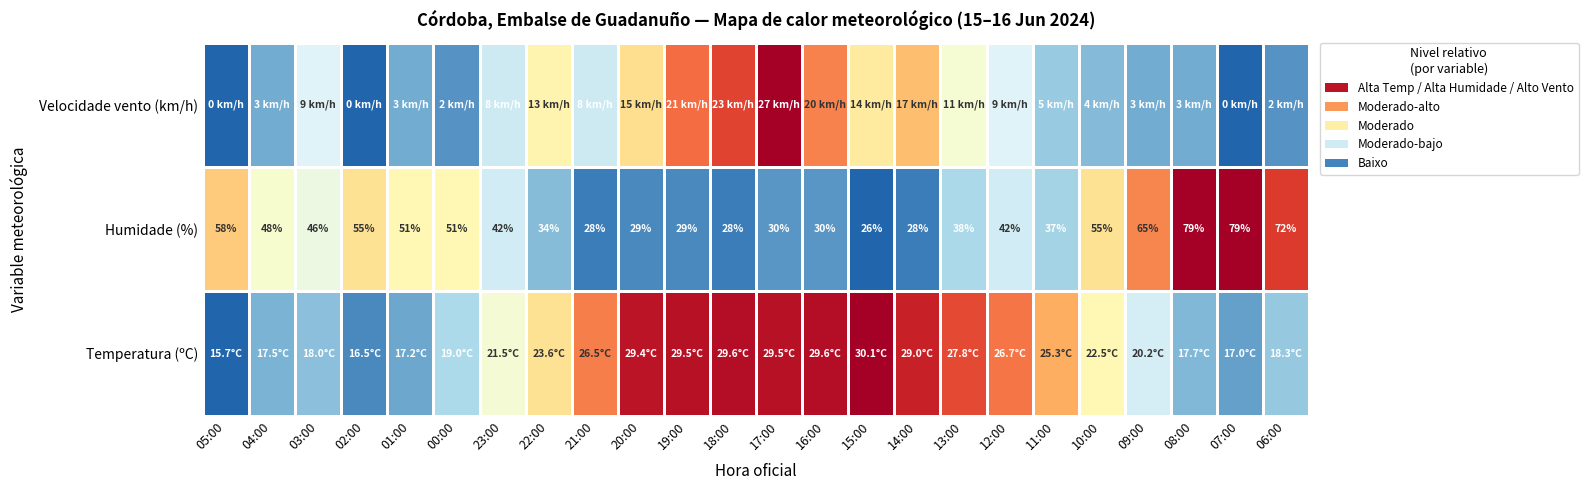

Which label corresponds to the largest value in the chart?

15:00